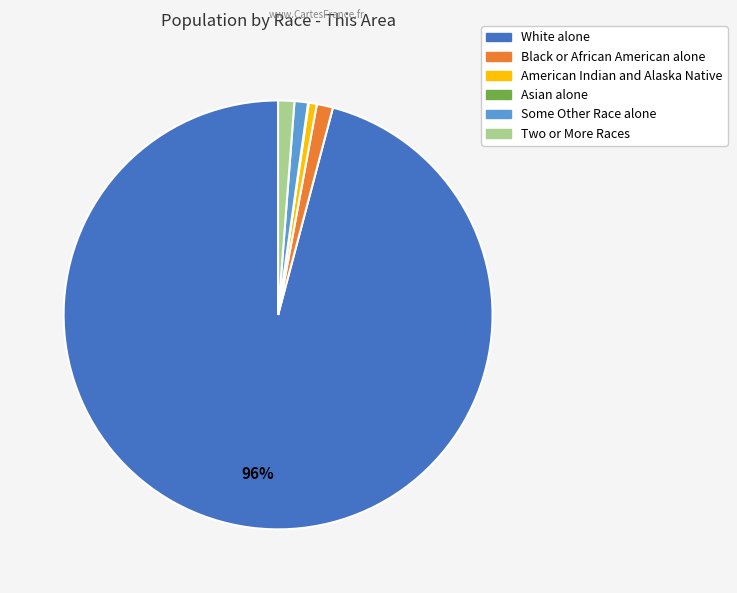

What is the majority slice?

White alone